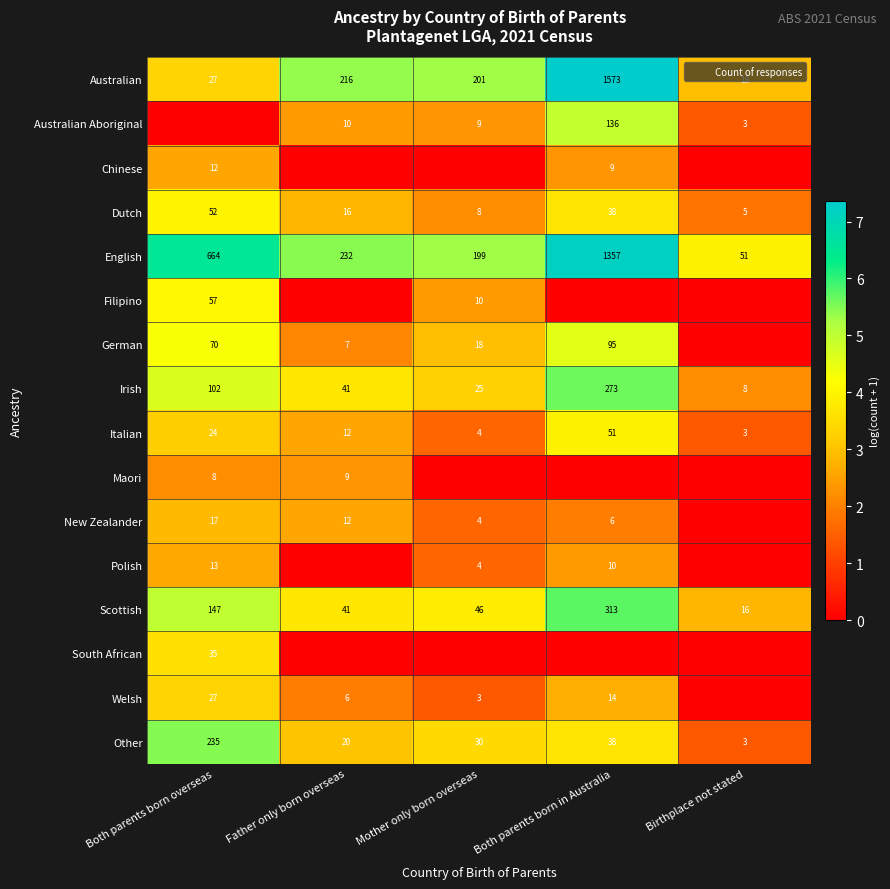

Rank the categories by Maori value from lowest to highest.

Mother only born overseas, Both parents born in Australia, Birthplace not stated, Both parents born overseas, Father only born overseas